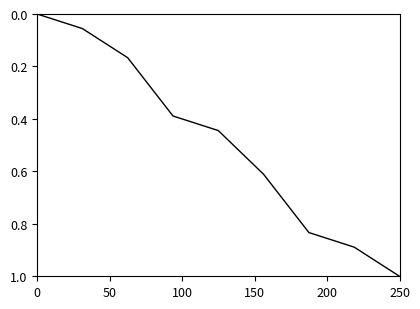

What is the greatest value displayed?

1.0